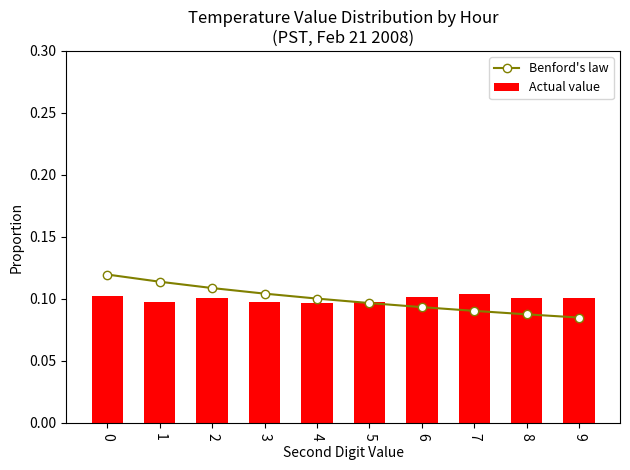

Reading left to right, transcribe all the data shown in this chart.

Benford's law: 0=0.1	1=0.1	2=0.1	3=0.1	4=0.1	5=0.1	6=0.1	7=0.1	8=0.1	9=0.1
Actual value: 0=0.1	1=0.1	2=0.1	3=0.1	4=0.1	5=0.1	6=0.1	7=0.1	8=0.1	9=0.1